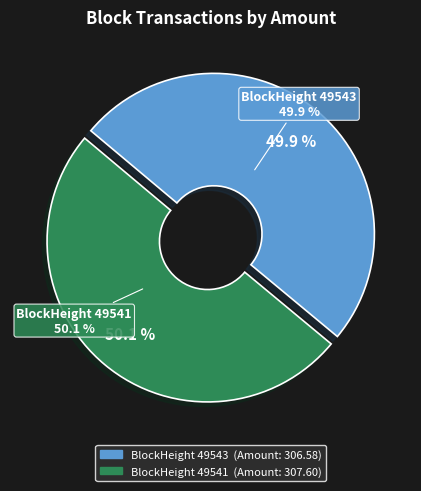

Which has a higher value, 49541 or 49543?

49541